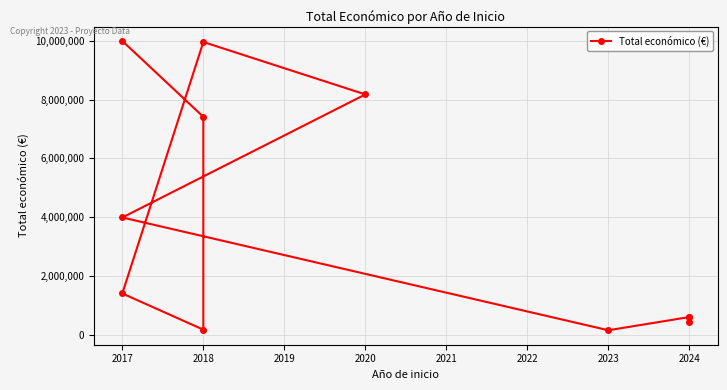

Is it true that the value at 2017 is 1121229?

False